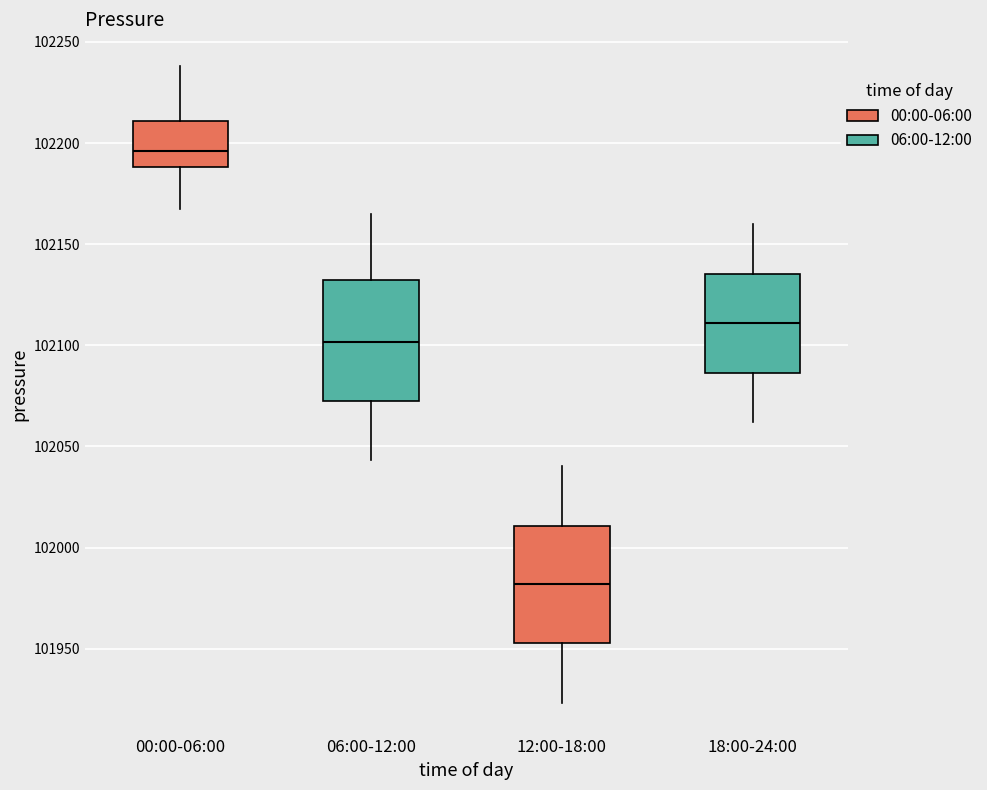

Reading left to right, transcribe this box plot: for each box, give where its median line is, the range the box spans, and where its two whiskers end, as read against the y-axis. The values are not printed on the chart, so give them approximately, as read against the axis.

00:00-06:00: median 102195, box 102190 to 102210, whiskers 102165 to 102240
06:00-12:00: median 102100, box 102070 to 102130, whiskers 102045 to 102165
12:00-18:00: median 101980, box 101955 to 102010, whiskers 101925 to 102040
18:00-24:00: median 102110, box 102085 to 102135, whiskers 102060 to 102160